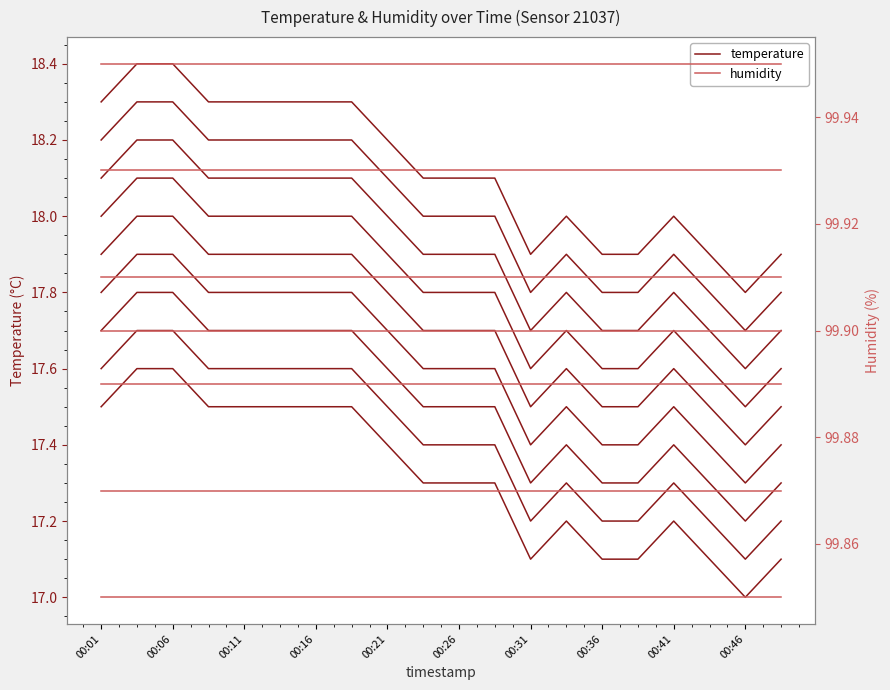

The value at 00:18 is 17.5. True or false?

True